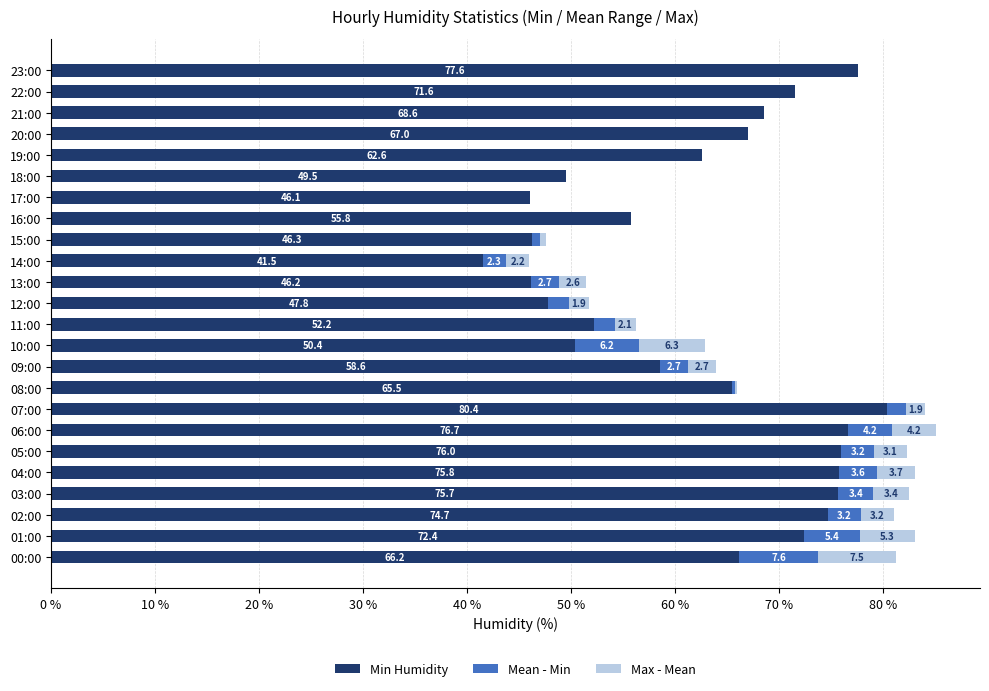

The Min Humidity series shows 82.3 at 13:00. True or false?

False